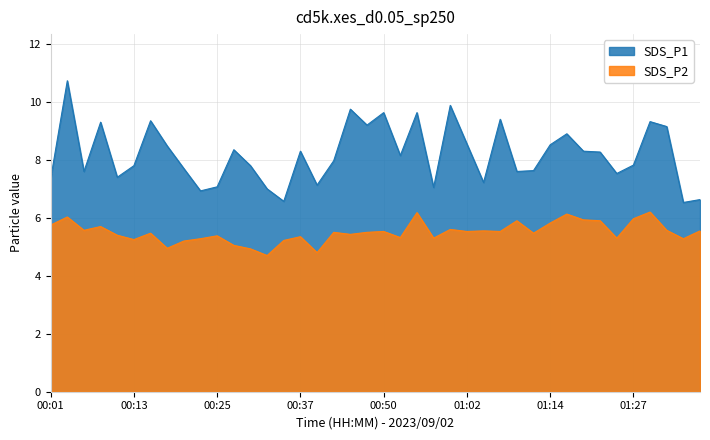

How many data points in SDS_P2 are less than 5?

4